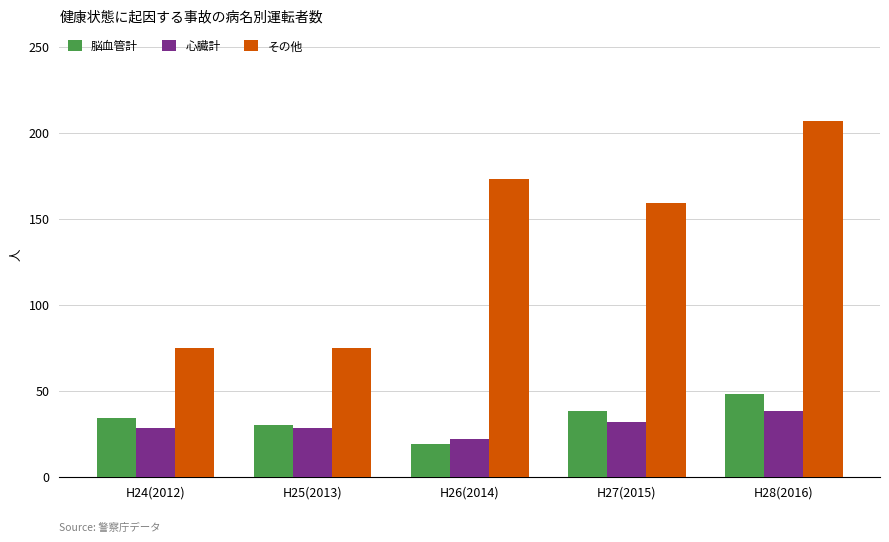

What is the difference between the 脳血管計 values at H25(2013) and H24(2012)?

4